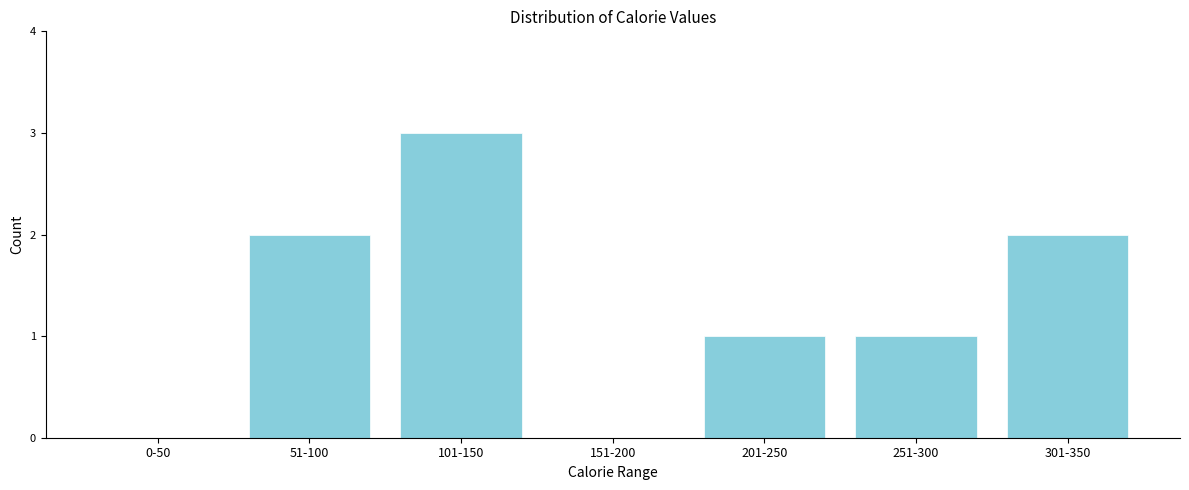

Reading left to right, transcribe all the data shown in this chart.

0-50=0	51-100=2	101-150=3	151-200=0	201-250=1	251-300=1	301-350=2